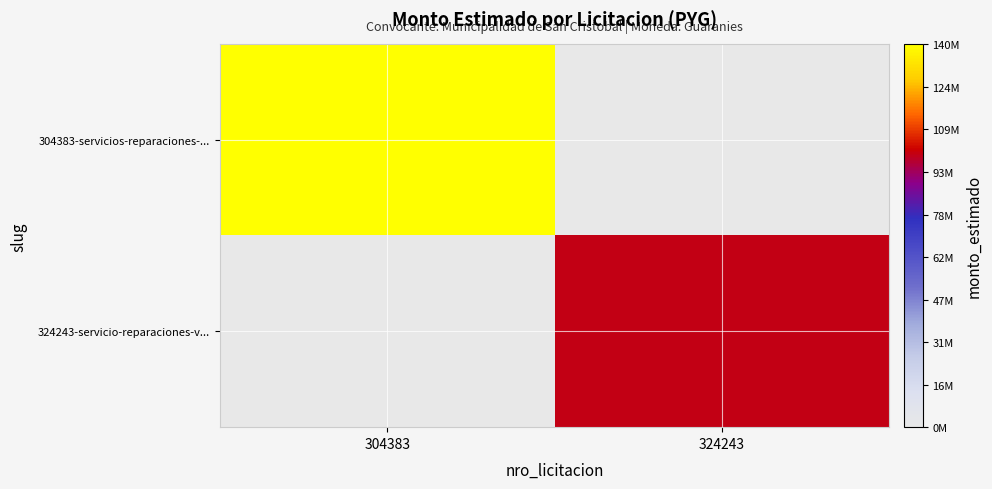

Between 304383 and 324243, which series saw the biggest shift?

304383-servicios-reparaciones-...